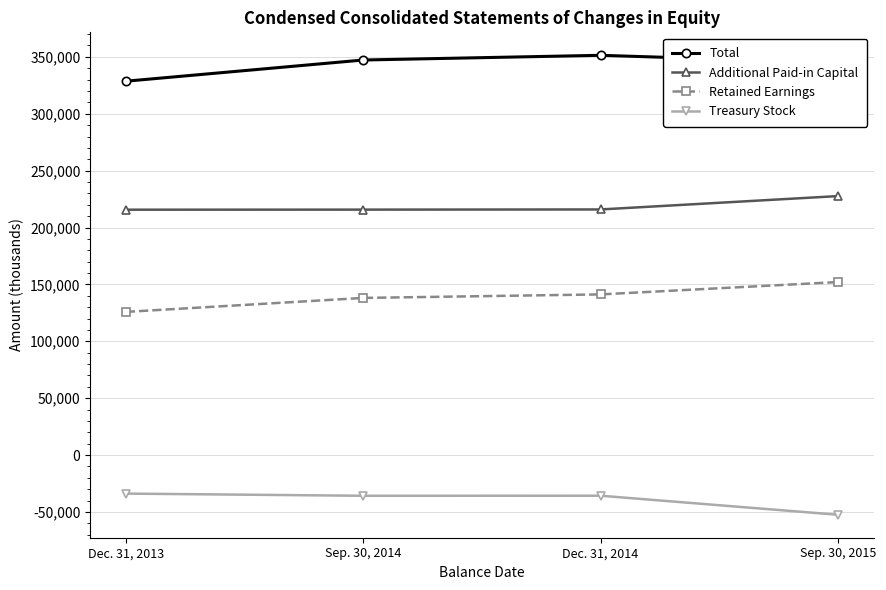

What is the label of the 1st point from the left?

Dec. 31, 2013